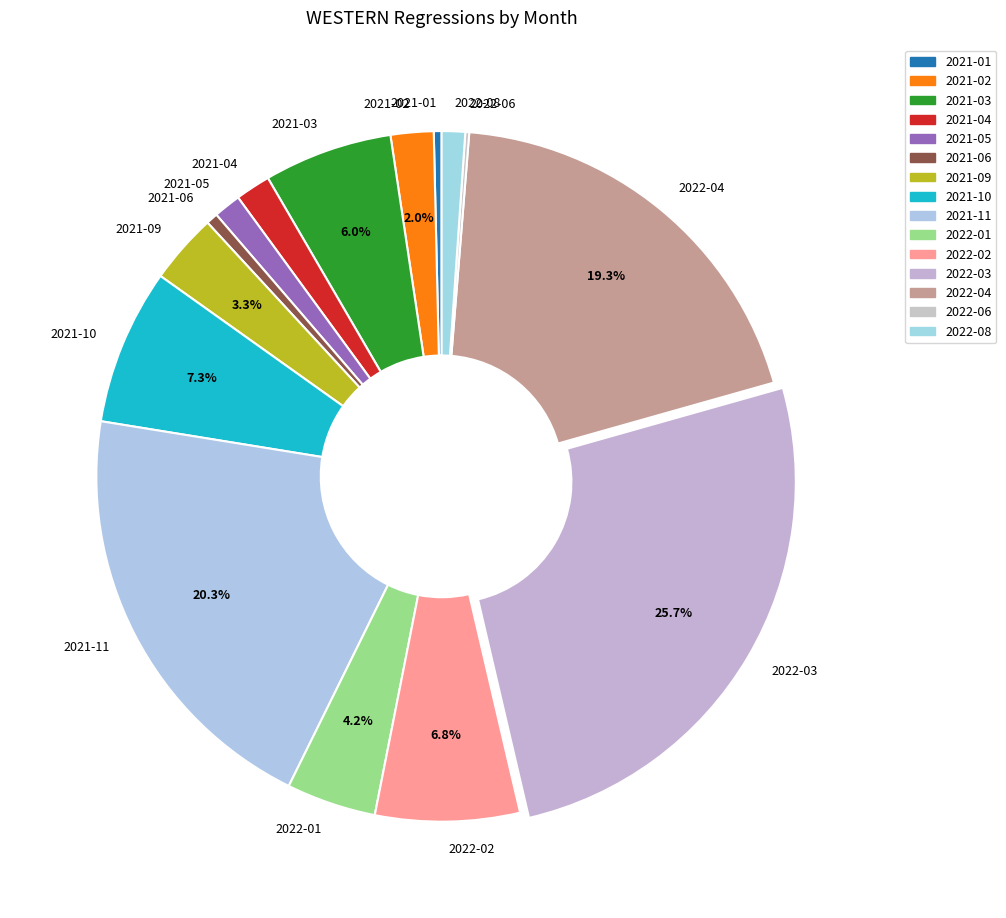

The 2022-01 slice represents 13% of the pie. True or false?

False